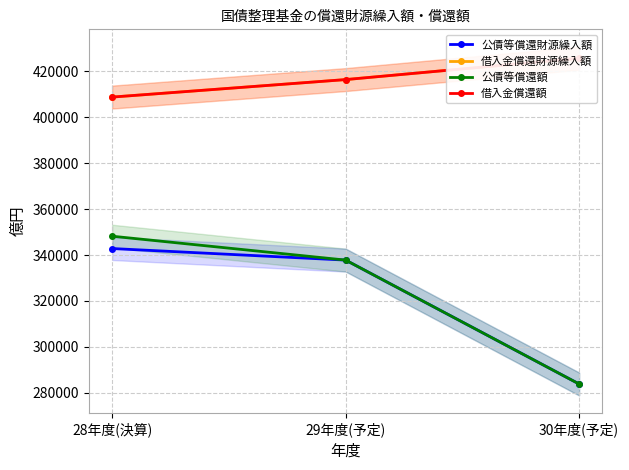

What is the value of the 公債等償還財源繰入額 point at the 3rd from the left?

283822